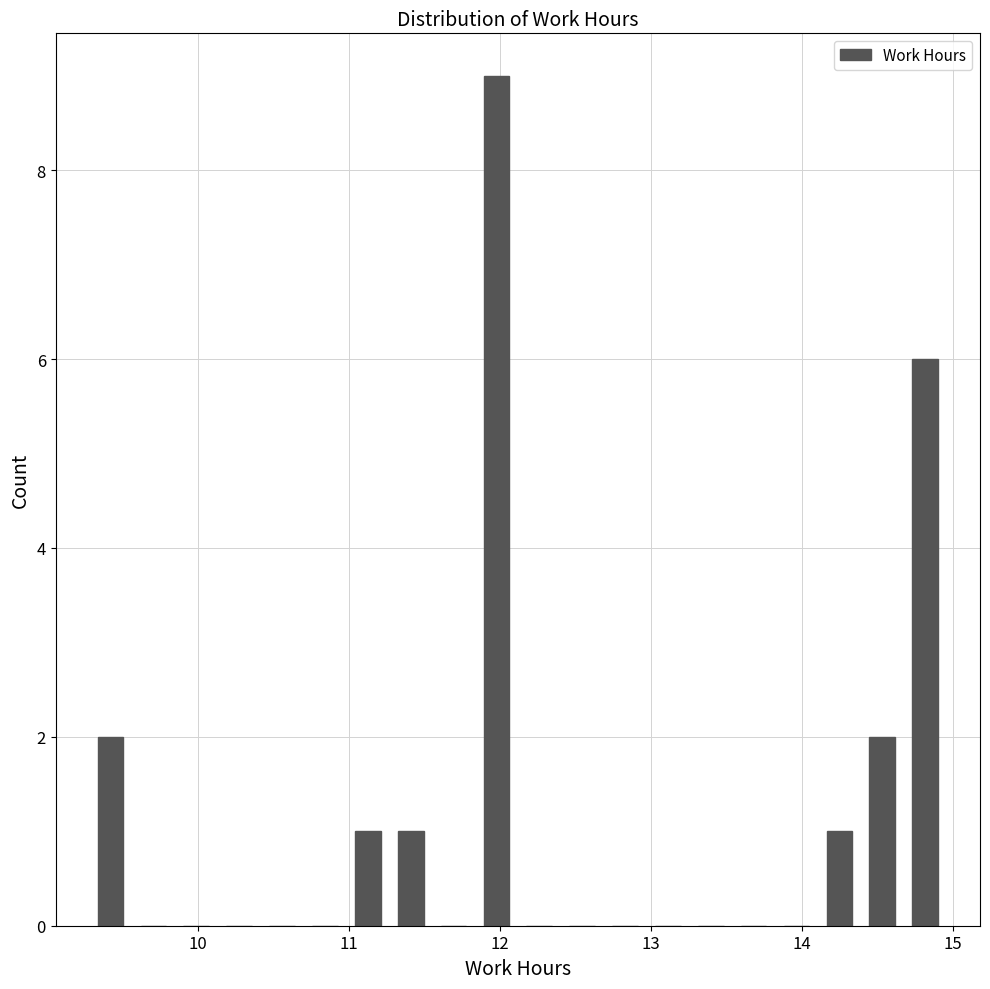

Around what value on the x-axis is the tallest bar? Give the approximate position of its centre, as read against the axis.

12.0